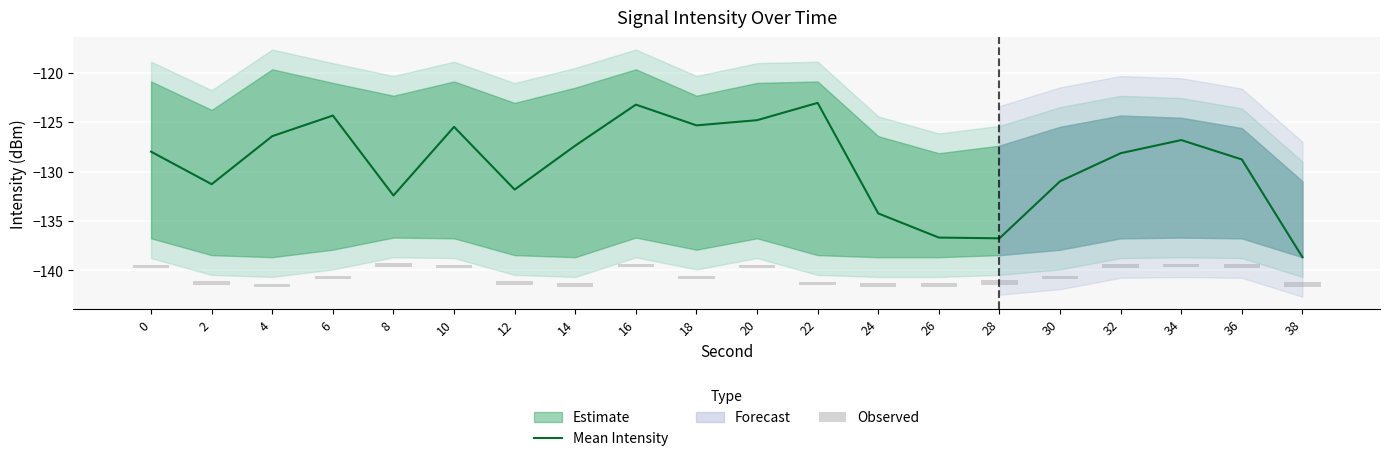

Which label corresponds to the smallest value in the chart?

38